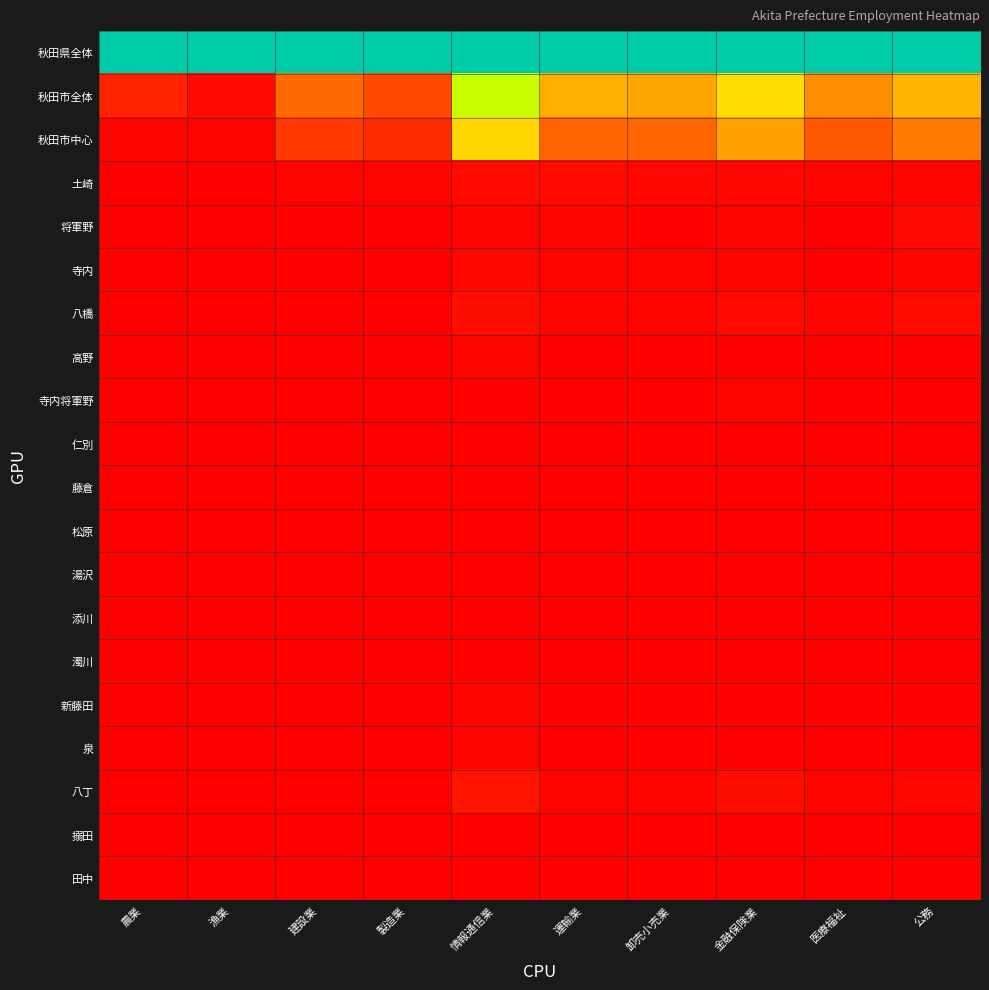

Count the number of categories in the chart.

10